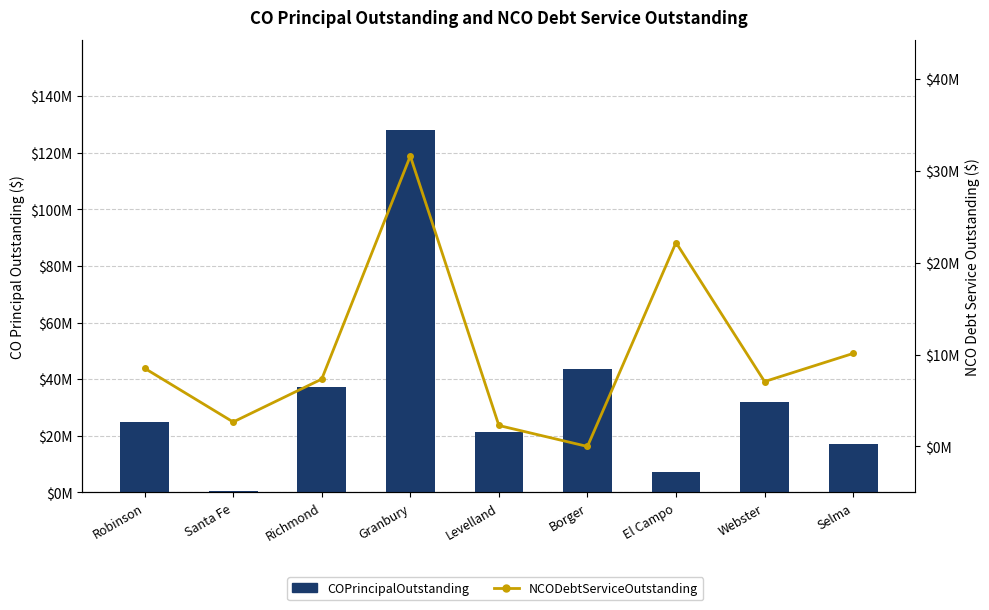

How many data points in NCODebtServiceOutstanding are above 7327143?

5